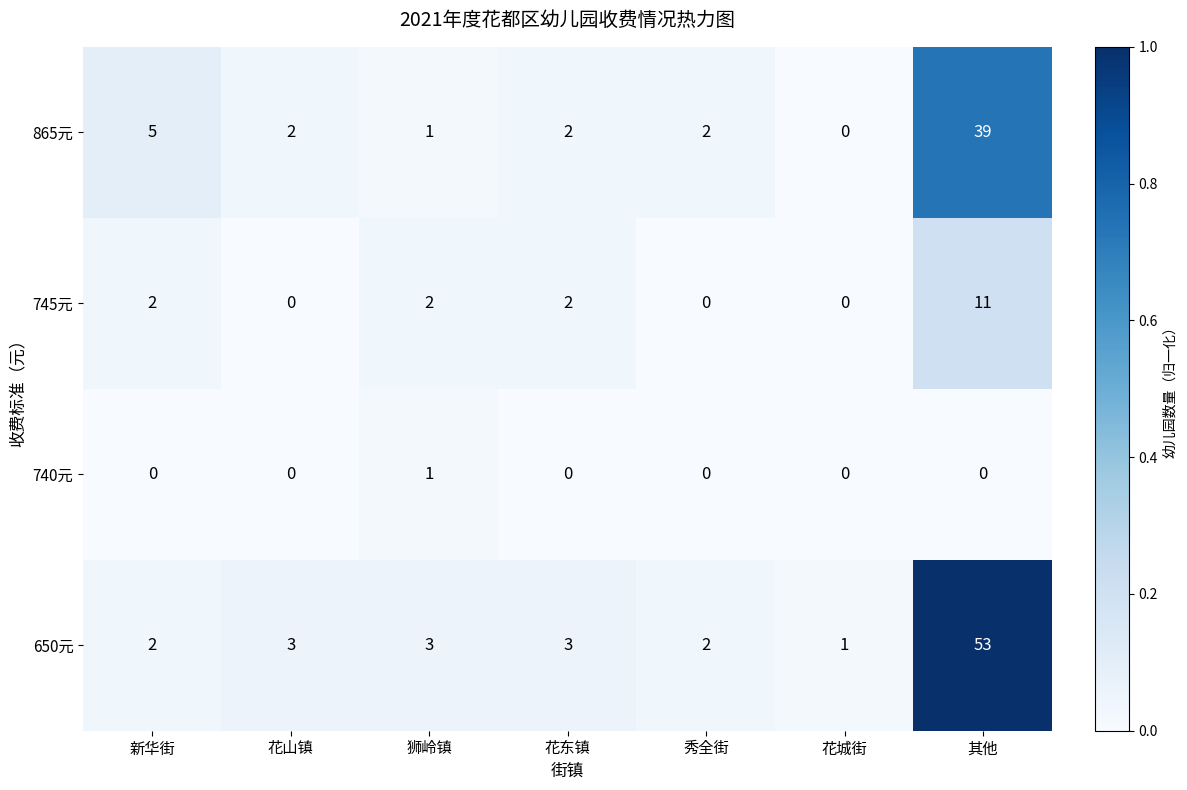

How many 740元 values are between 0 and 1?

7